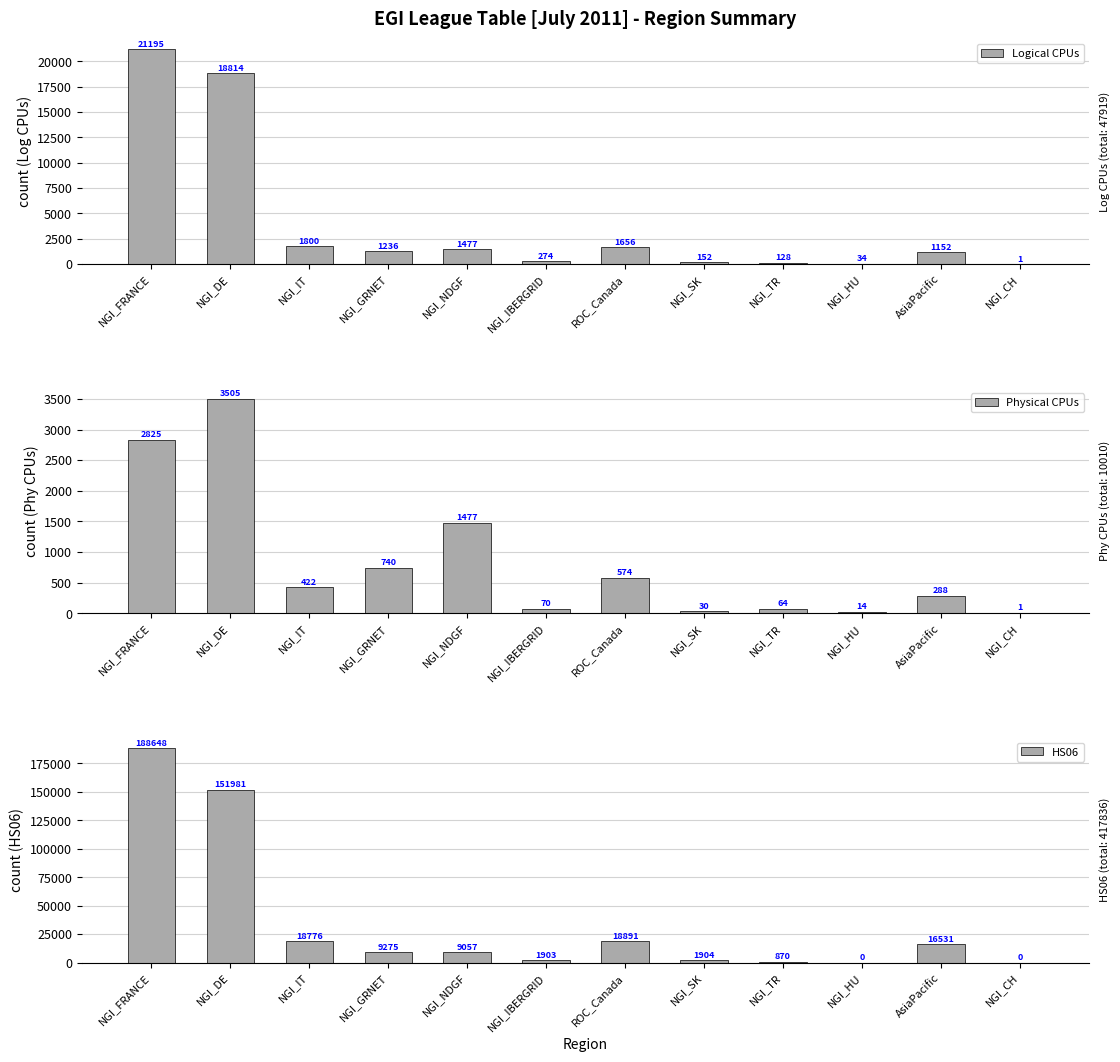

How many bars are there in total?

36